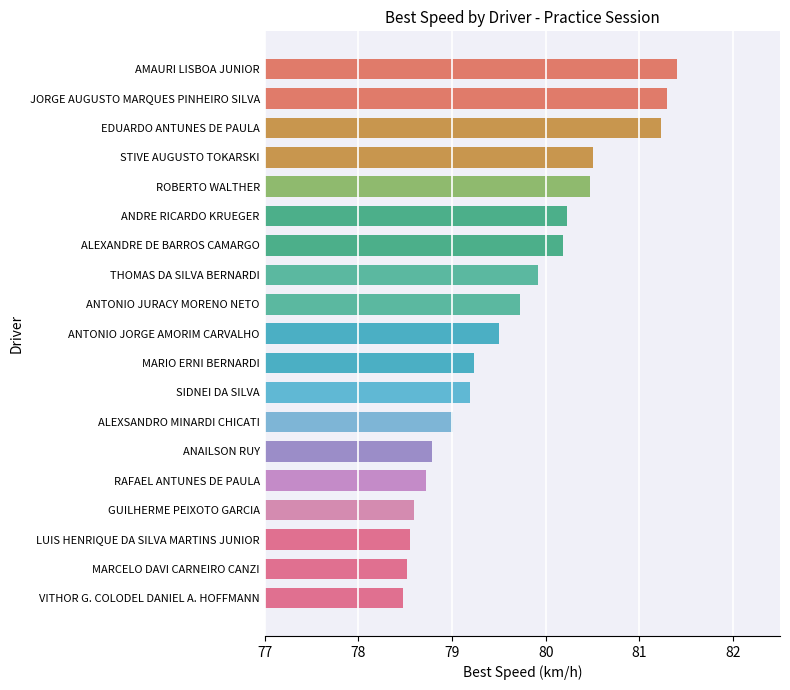

Is it true that the value at ALEXANDRE DE BARROS CAMARGO is 5.1?

False